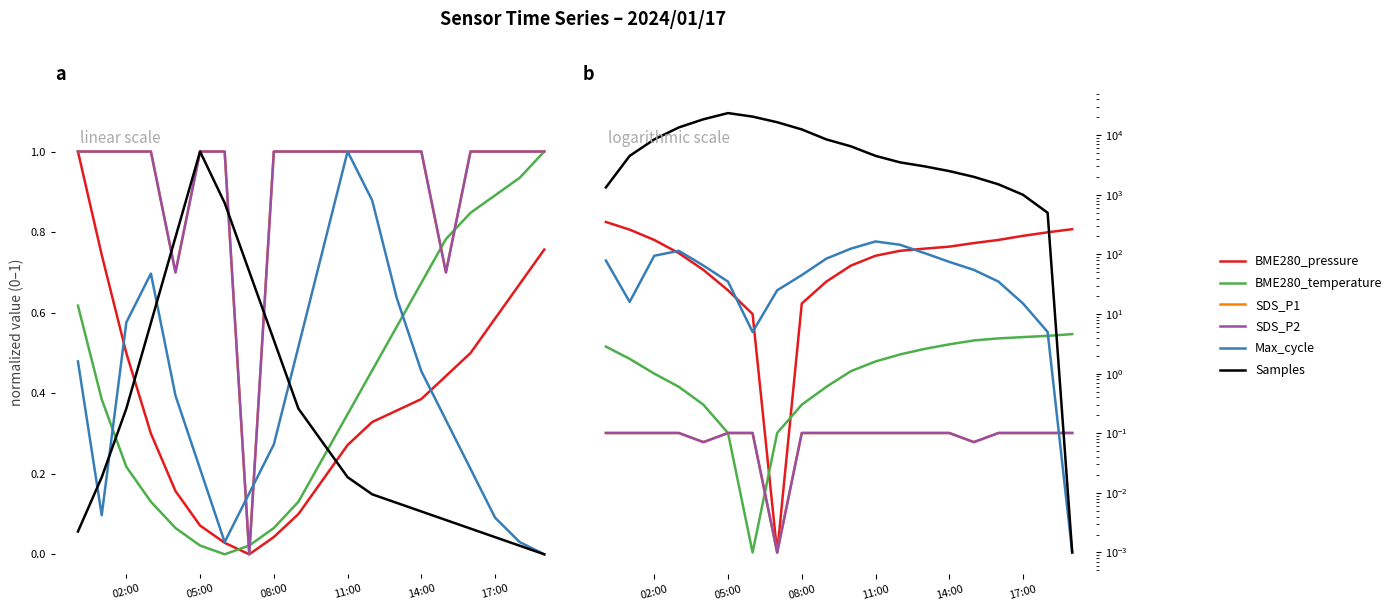

Is it true that SDS_P1 equals 0.1 at 12?

False